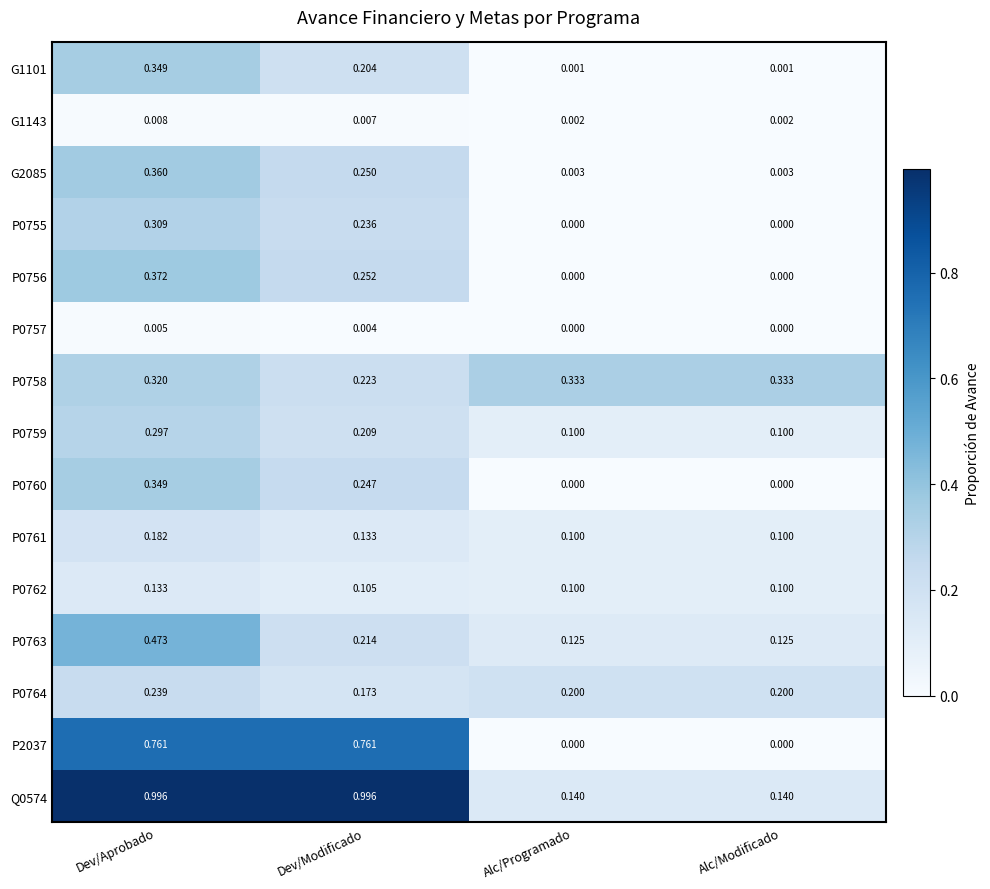

At which label does G2085 reach its peak?

Dev/Aprobado